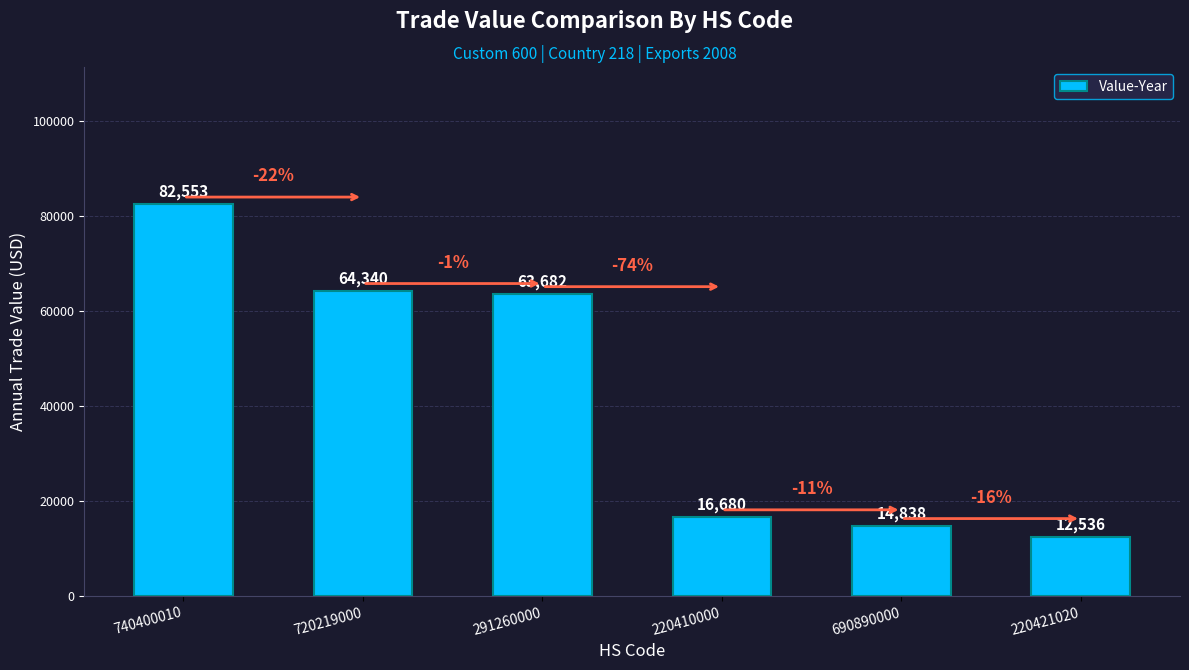

List the labels in order of value, largest first.

740400010, 720219000, 291260000, 220410000, 690890000, 220421020